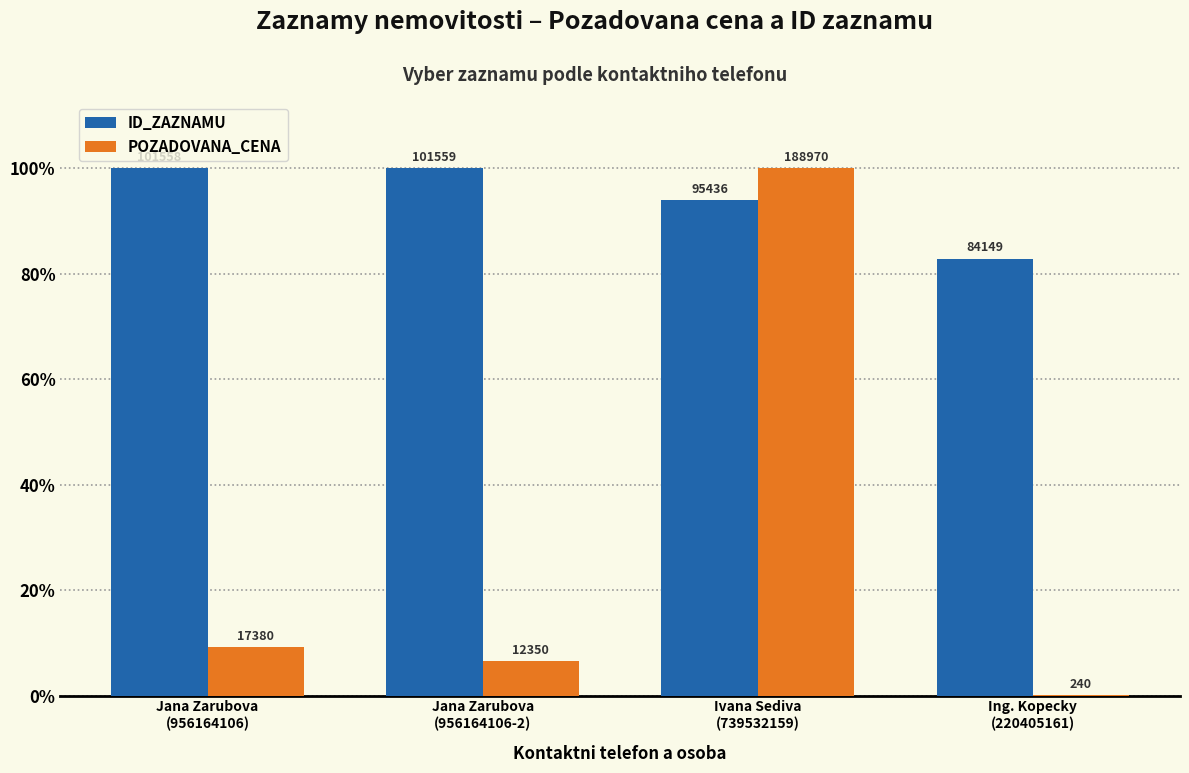

What is the difference between the highest and lowest values at Ivana Sediva
(739532159)?

6.0